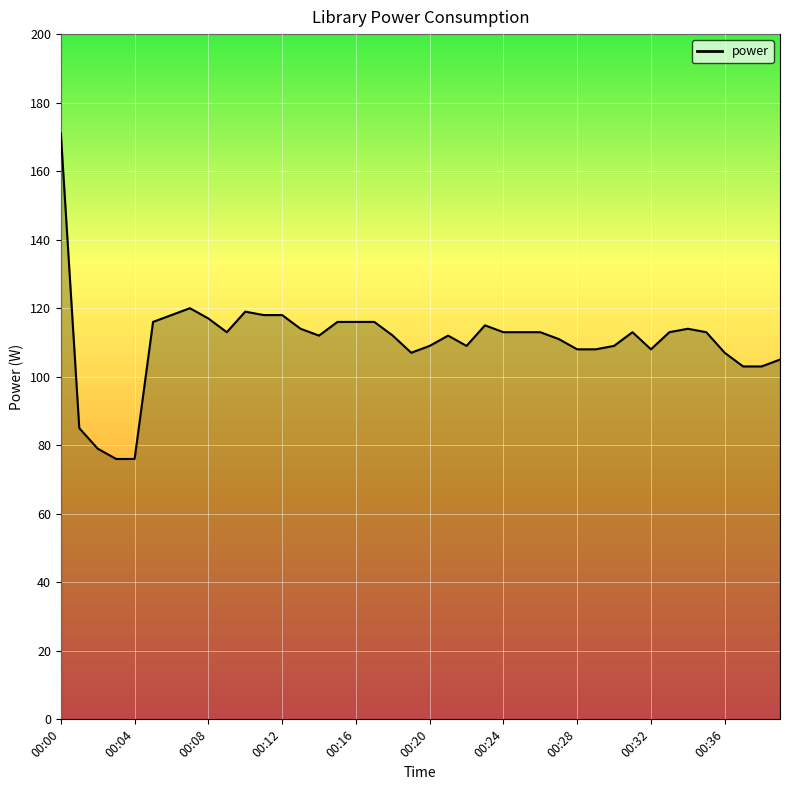

What is the smallest value displayed?

76